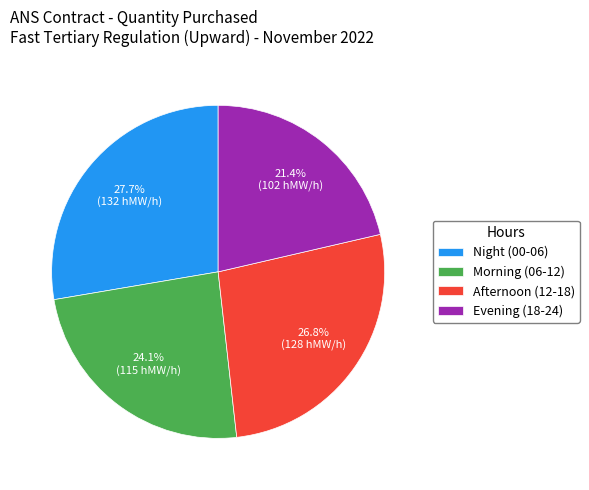

What is the smallest slice in the pie chart?

Evening (18-24)